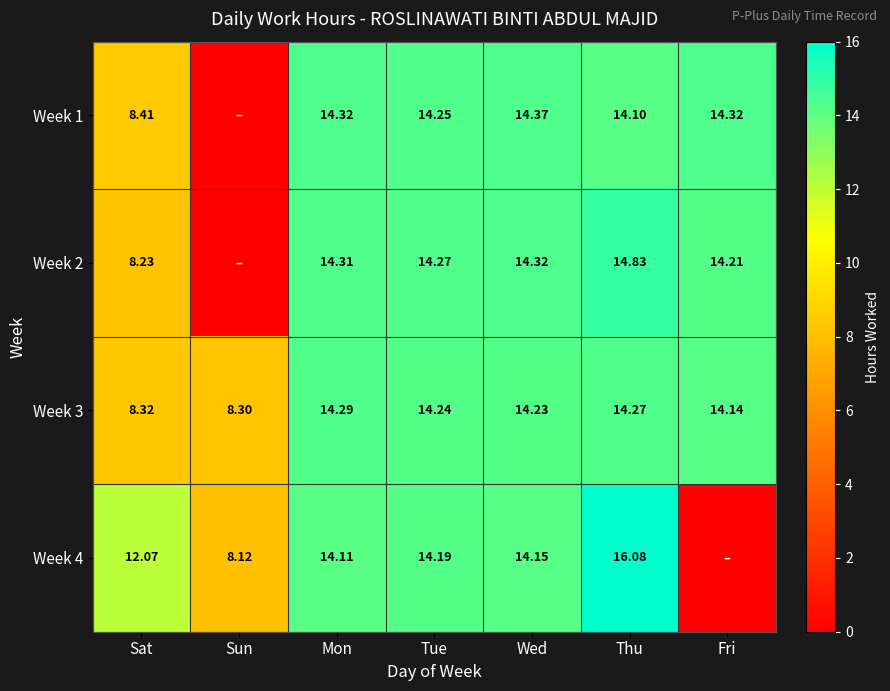

Between Mon and Sun, which is larger?

Mon